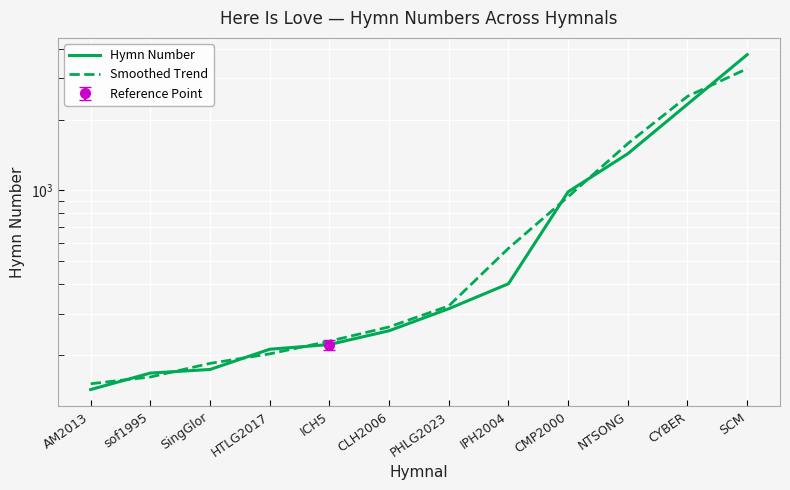

True or false: Hymn Number has more than 1 interior local peaks.

False